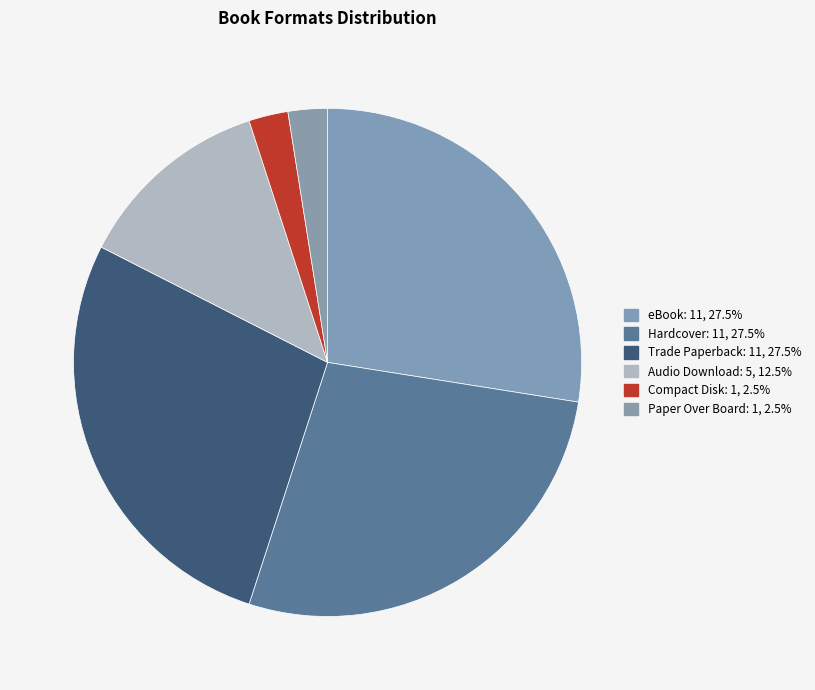

How many slices are in this pie chart?

6